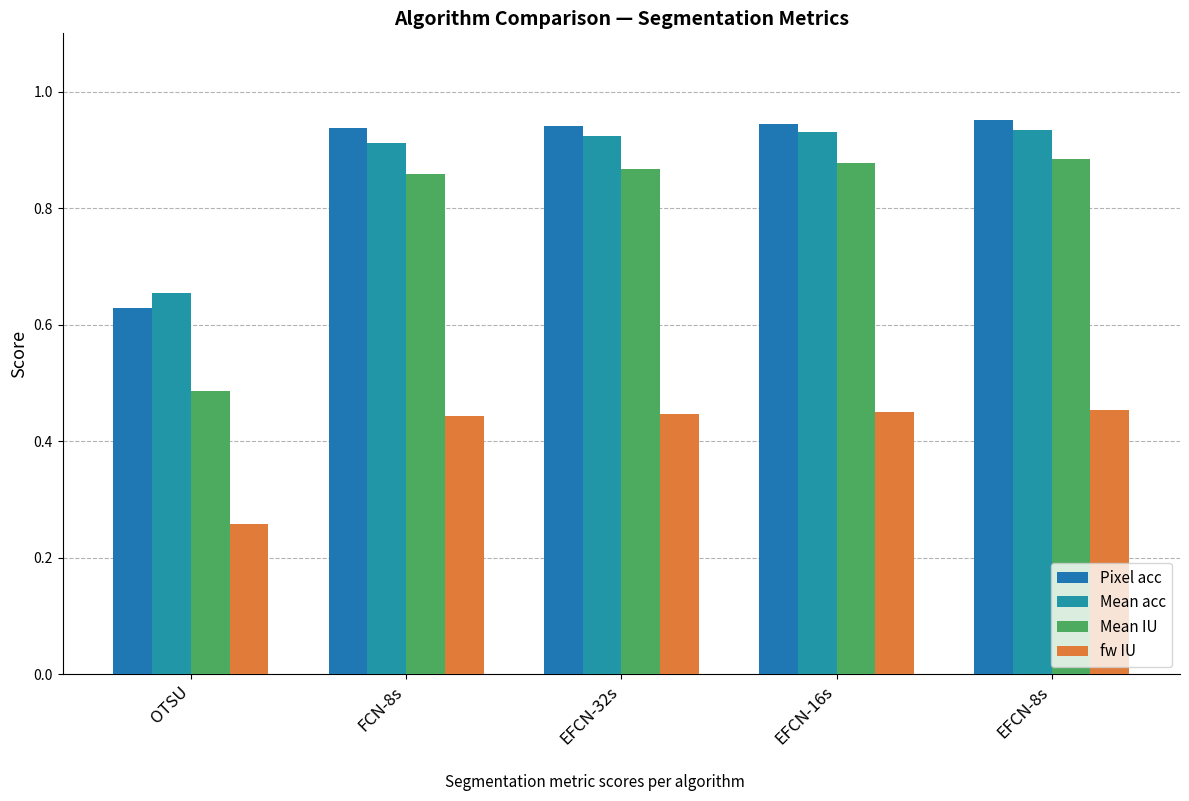

Reading left to right, list all the values displayed in this chart.

Pixel acc: 0.6	0.9	0.9	0.9	1.0
Mean acc: 0.7	0.9	0.9	0.9	0.9
Mean IU: 0.5	0.9	0.9	0.9	0.9
fw IU: 0.3	0.4	0.4	0.4	0.5